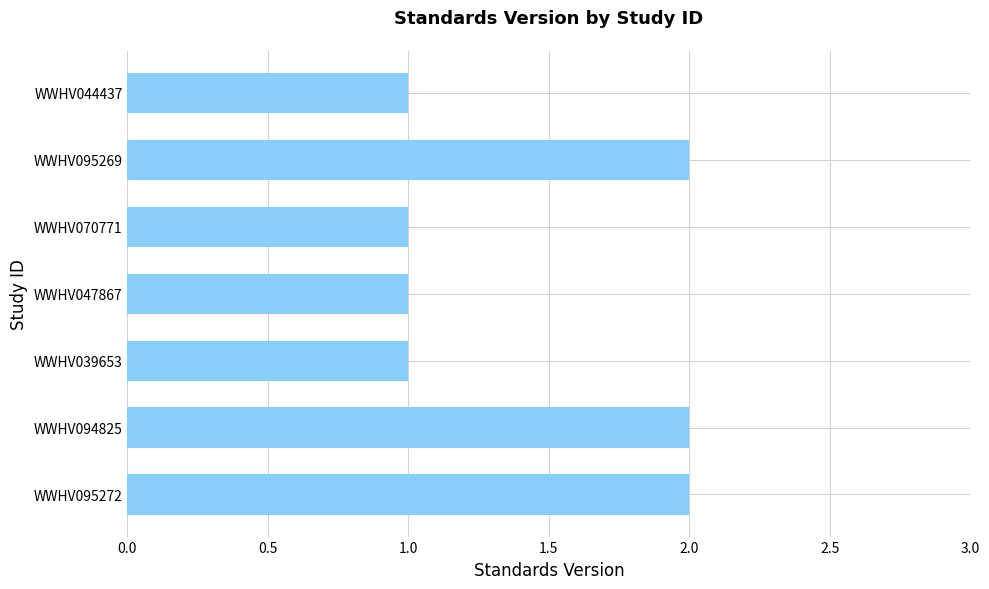

Approximately how many times larger is the value at WWHV070771 compared to WWHV095269?

0.5